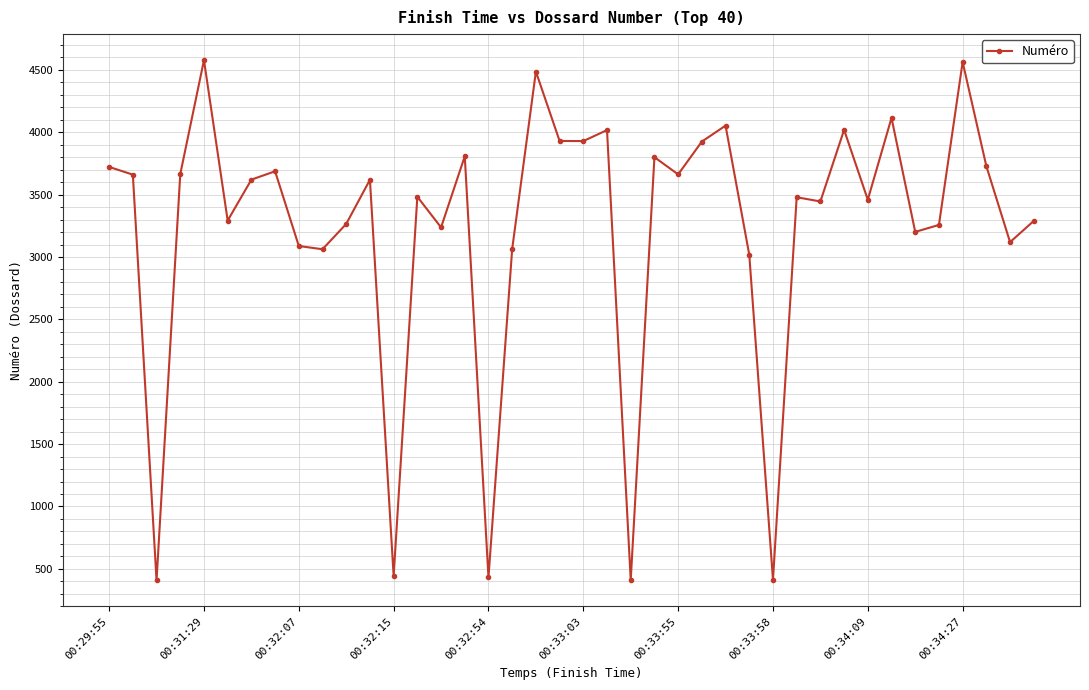

How many data points does each series have?

40